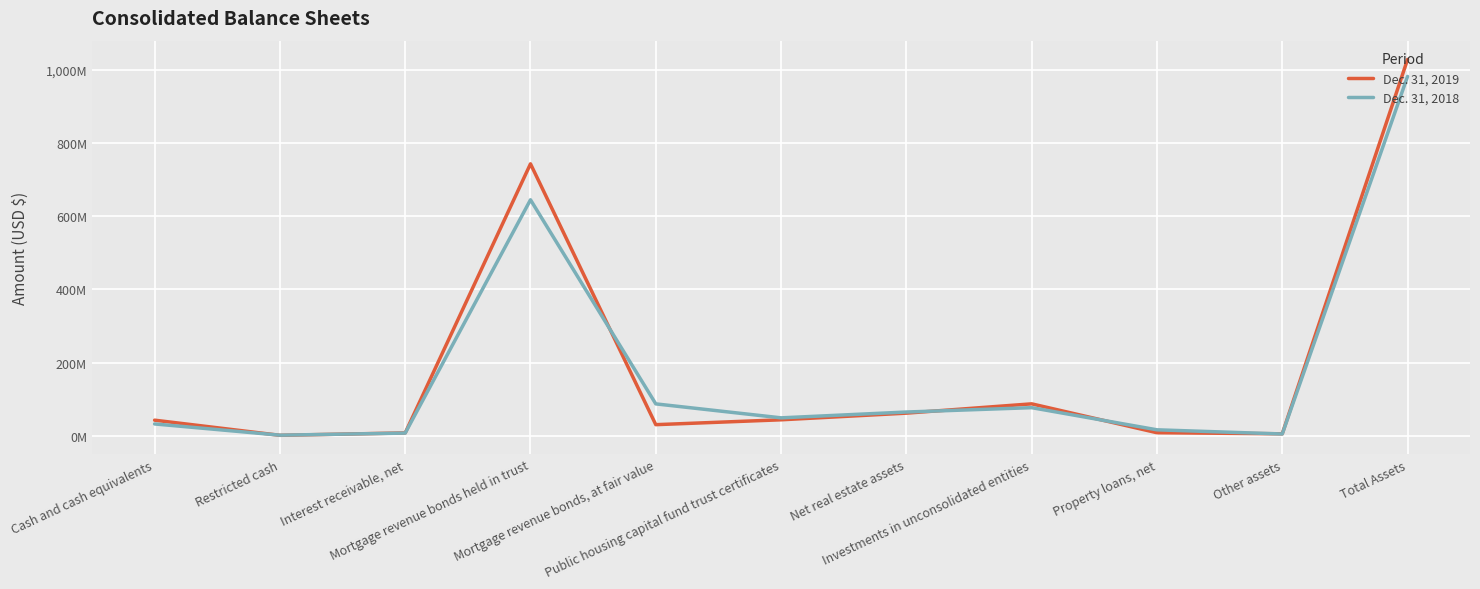

How many times do Dec. 31, 2019 and Dec. 31, 2018 cross each other?

6